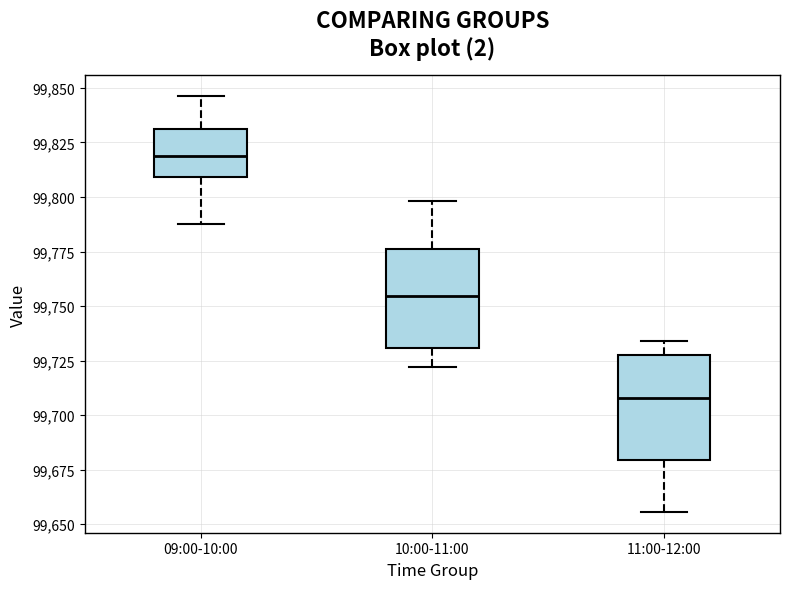

Where is the lower edge of the box for 10:00-11:00 on the y-axis? The values are not printed on the chart, so give them approximately, as read against the axis.

99730